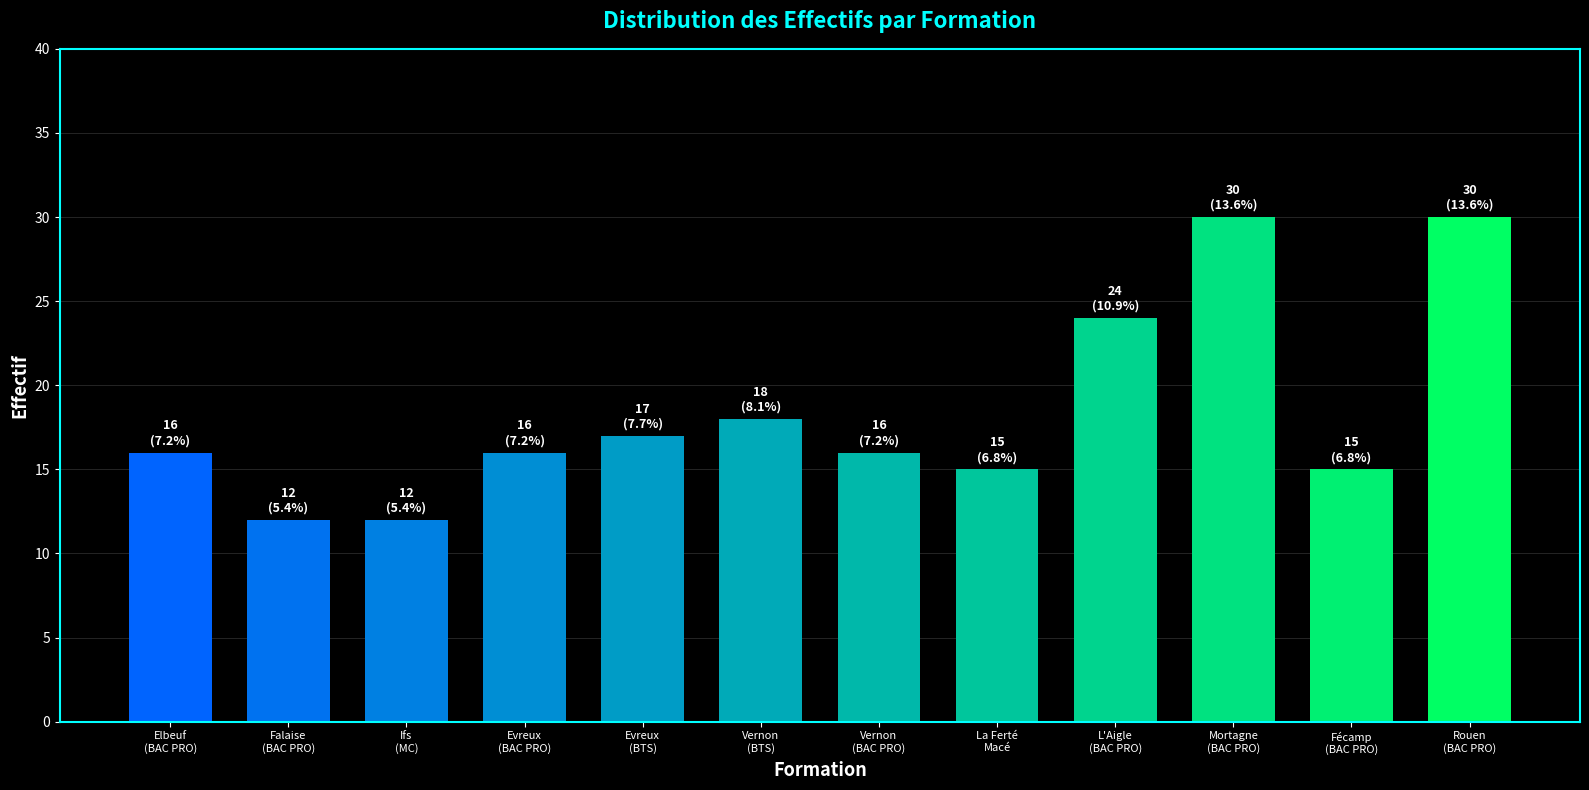

The chart shows a value of 21 at Fécamp
(BAC PRO). True or false?

False